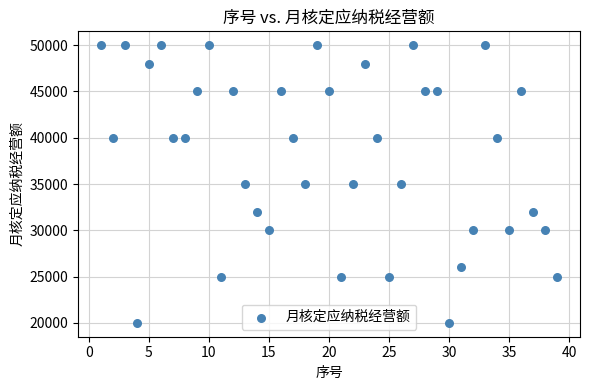

What is the range of X values (max minus min)?

38